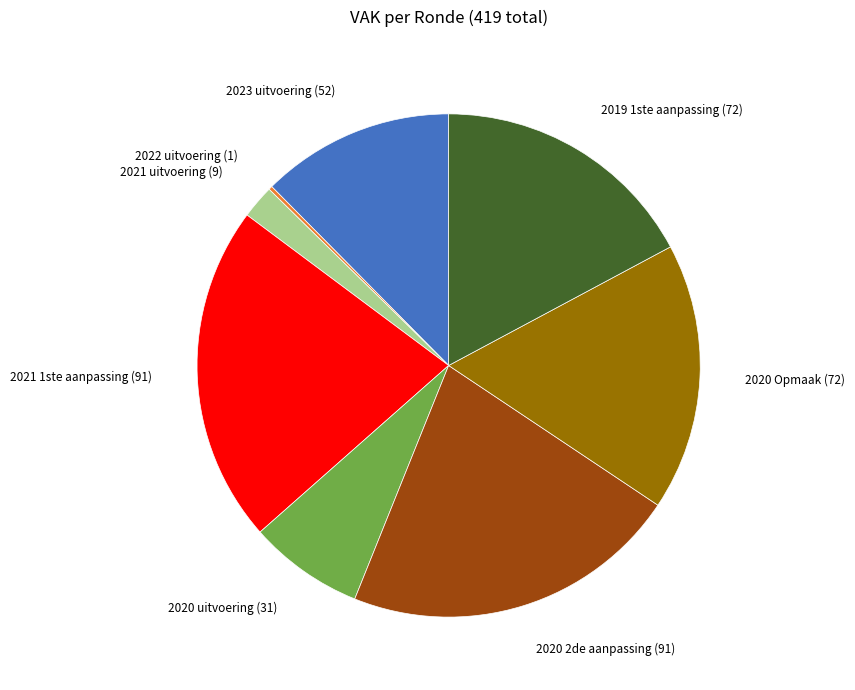

Is the sum of 2019 1ste aanpassing and 2021 1ste aanpassing greater than half?

No